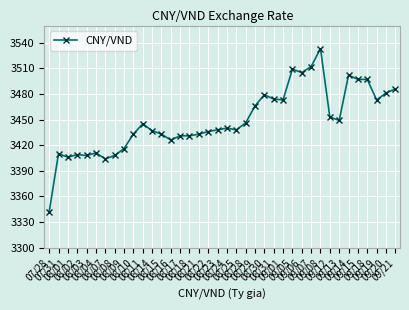

True or false: the data shows 3433 at 08/10.

True